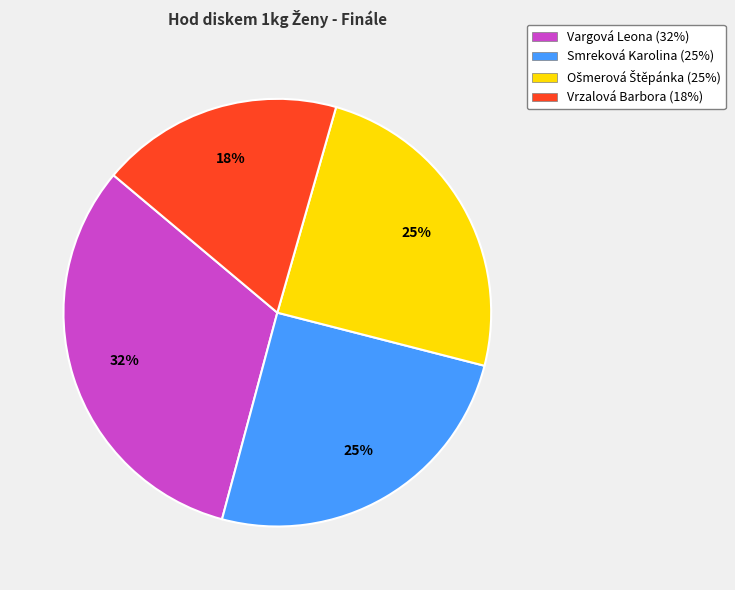

What percentage is the Vargová Leona slice, to the nearest percent?

32%